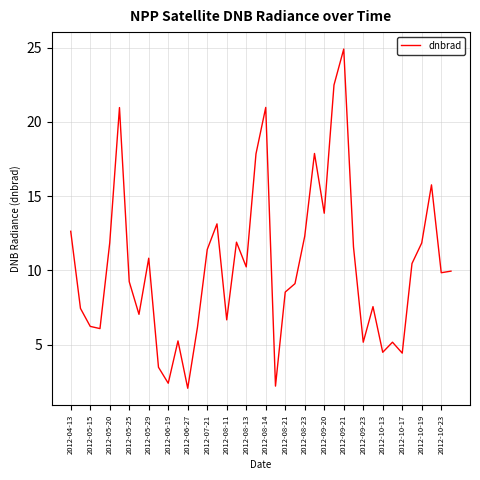

What is the greatest value displayed?

24.9